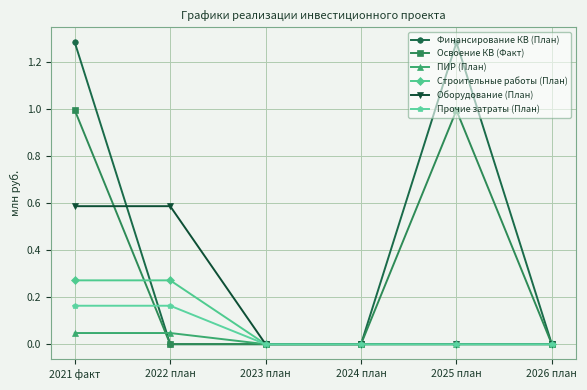

What is the difference between the maximum and minimum values in the Оборудование (План) series?

0.6